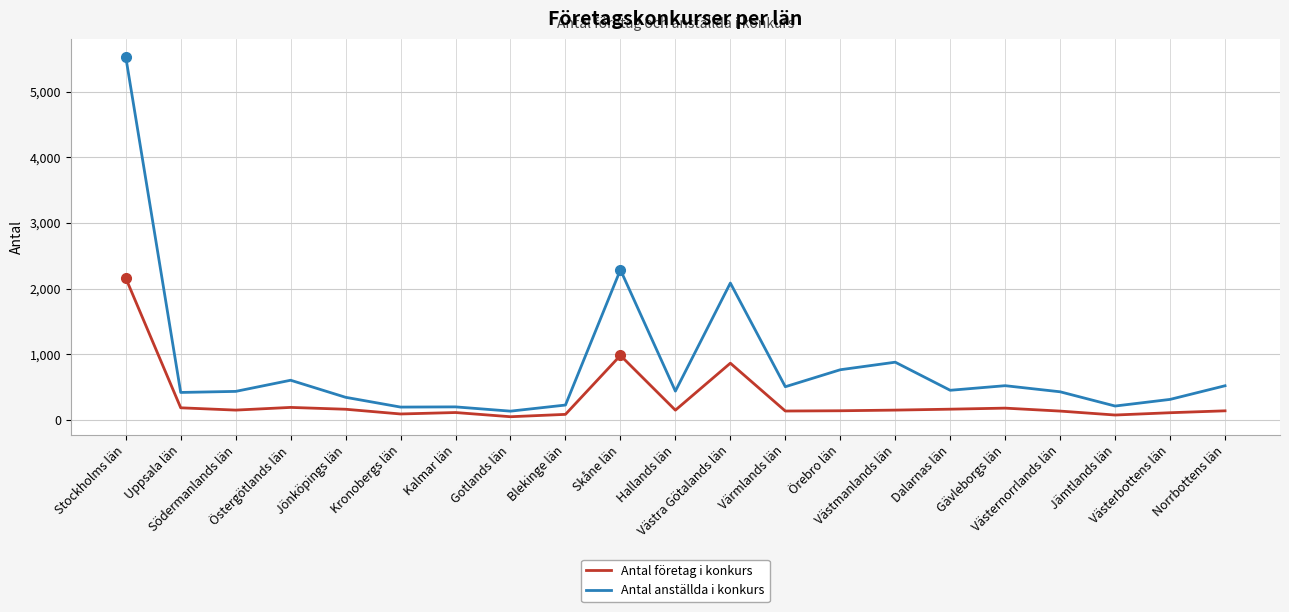

Which series has the widest spread of values?

Antal anställda i konkurs